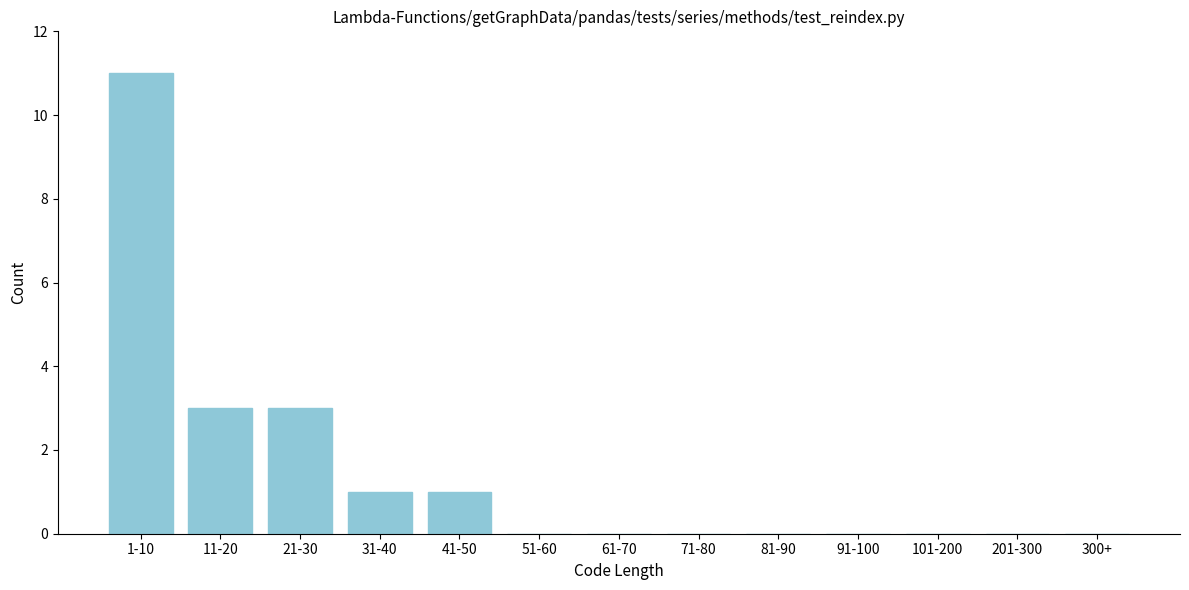

Reading right to left, transcribe all the data shown in this chart.

300+=0	201-300=0	101-200=0	91-100=0	81-90=0	71-80=0	61-70=0	51-60=0	41-50=1	31-40=1	21-30=3	11-20=3	1-10=11